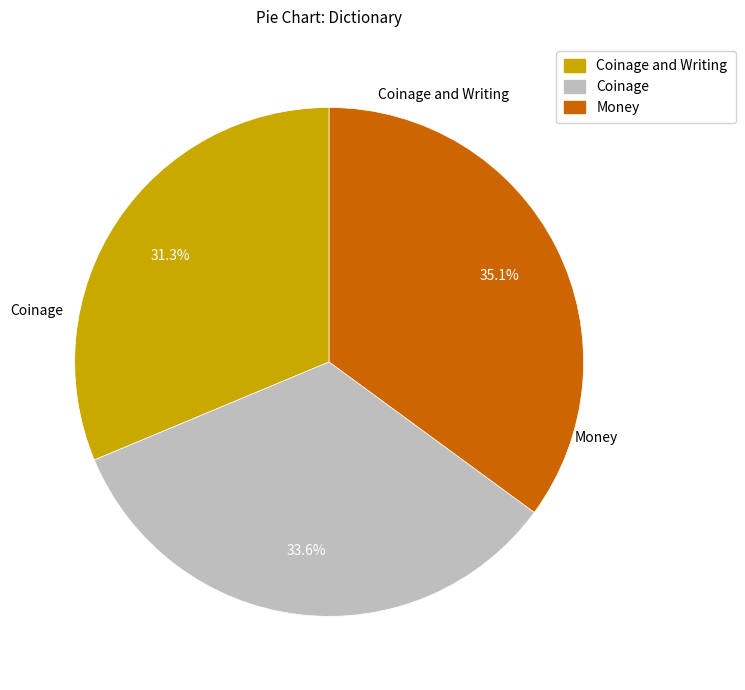

How many slices are in this pie chart?

3